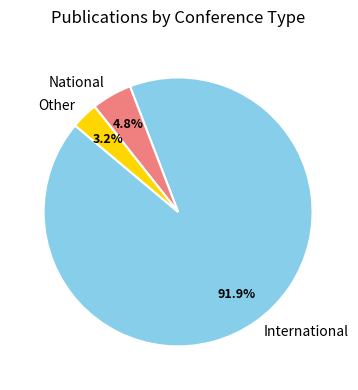

What portion of the pie excludes Other?

96.8%